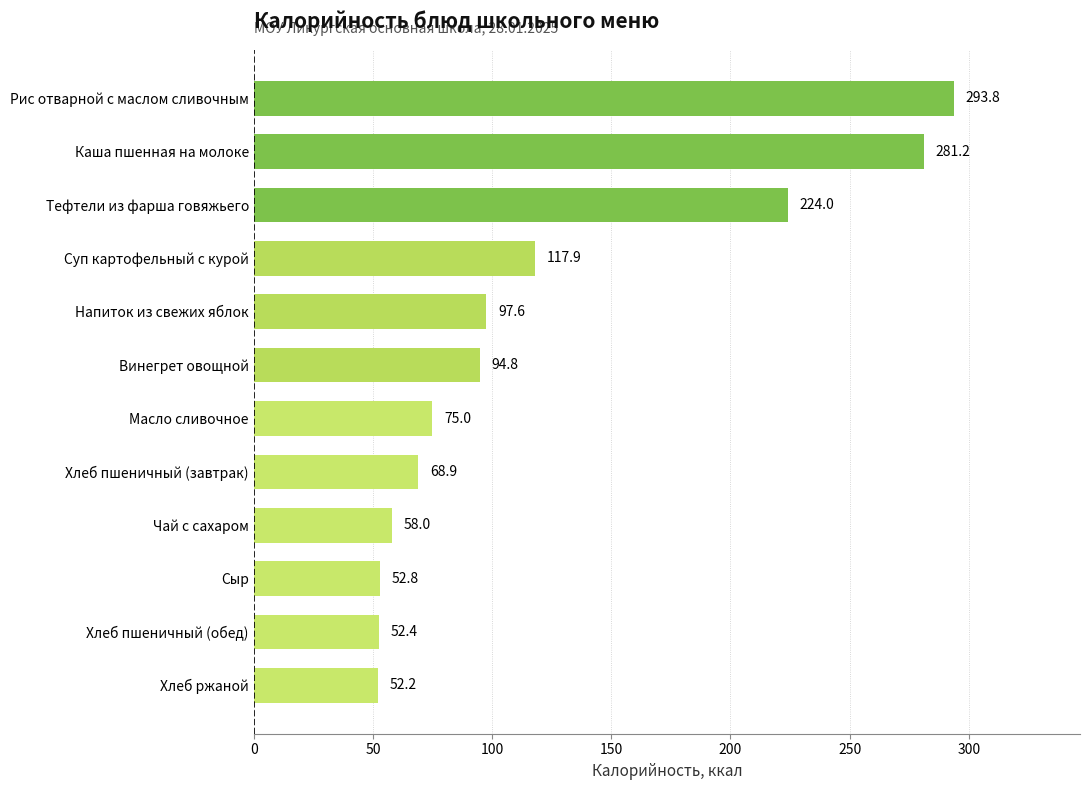

Count the number of values greater than 94.

6